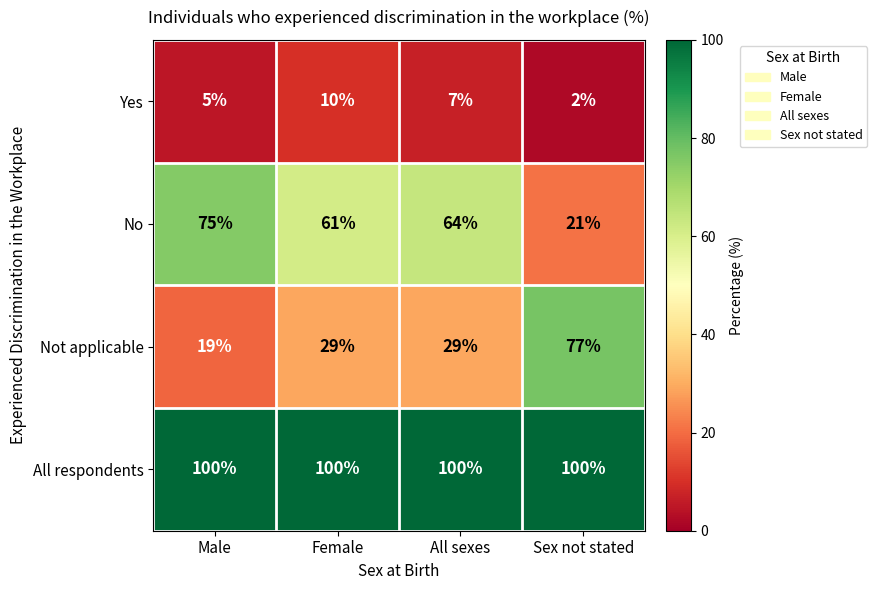

Reading right to left, transcribe all the data shown in this chart.

Yes: 2	7	10	5
No: 21	64	61	75
Not applicable: 77	29	29	19
All respondents: 100	100	100	100